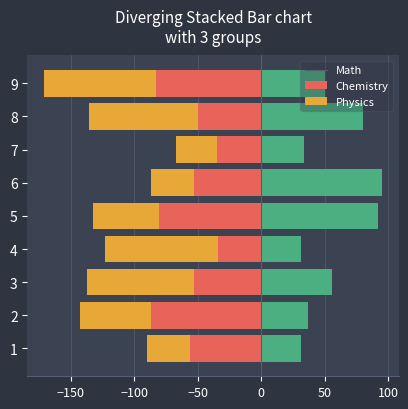

What are all the series names shown in the legend?

Math, Chemistry, Physics